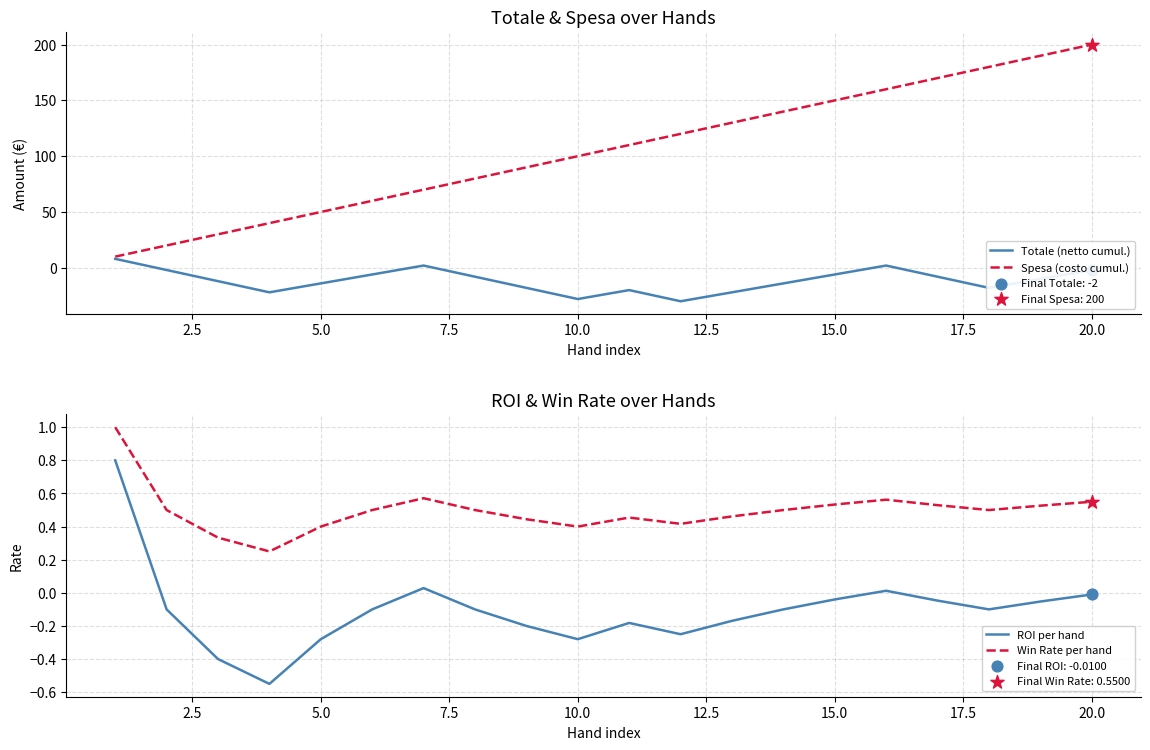

Which series has the largest total across all categories?

Spesa (costo cumul.)